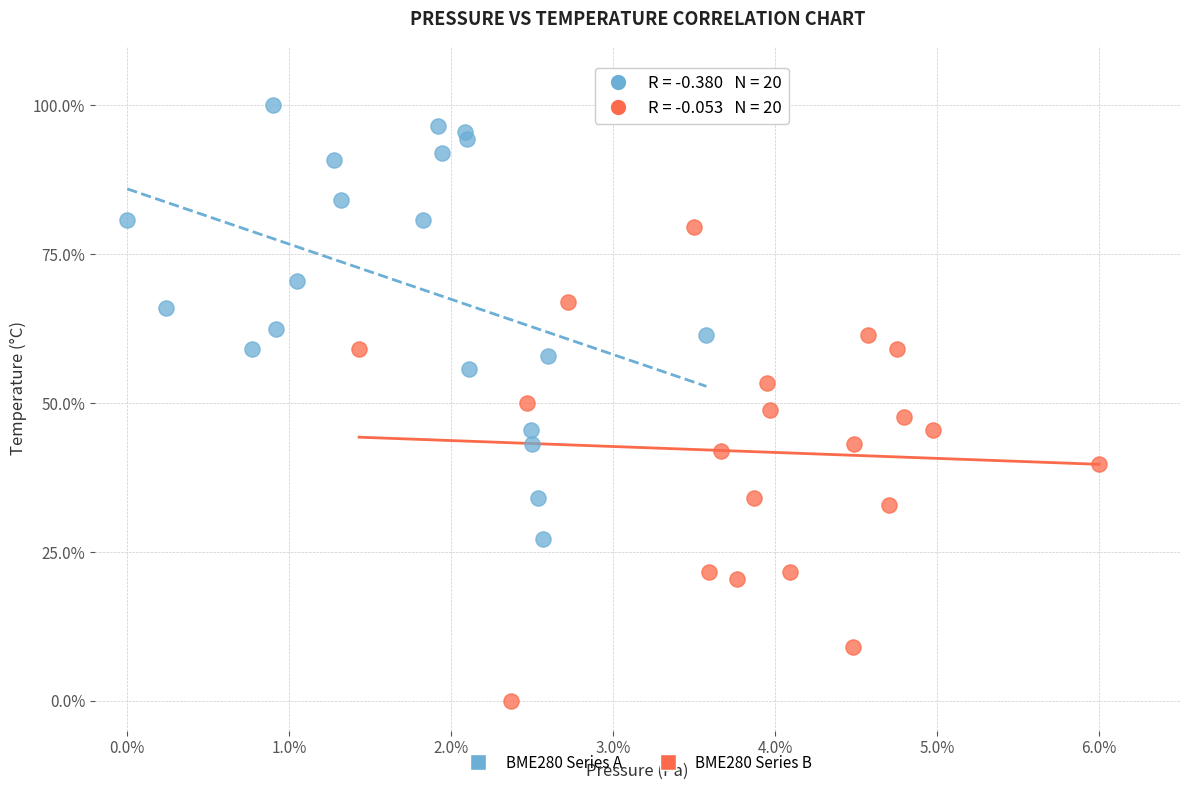

Which series contains the highest Y value?

BME280 Series A